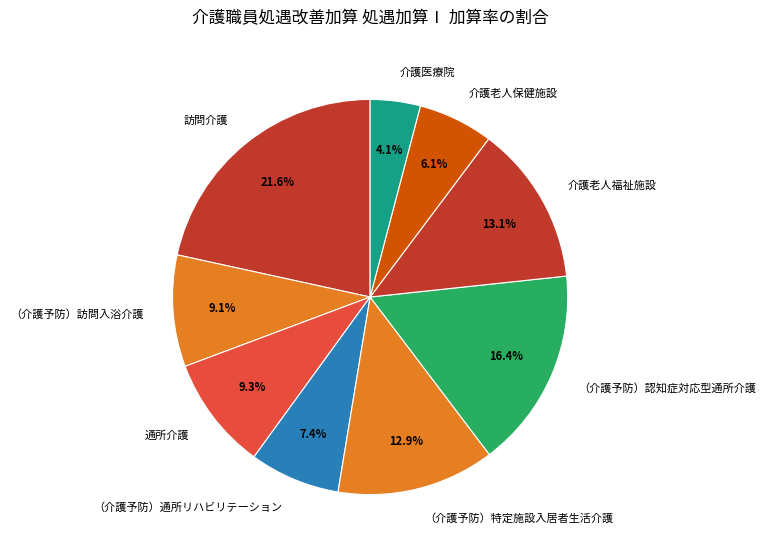

Is 介護医療院 the majority of the pie?

No